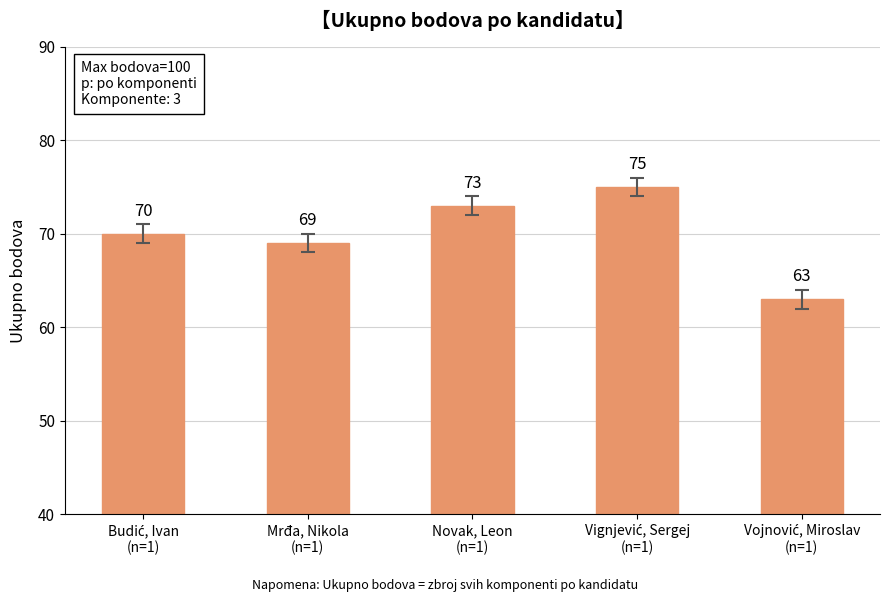

What is the greatest value displayed?

75